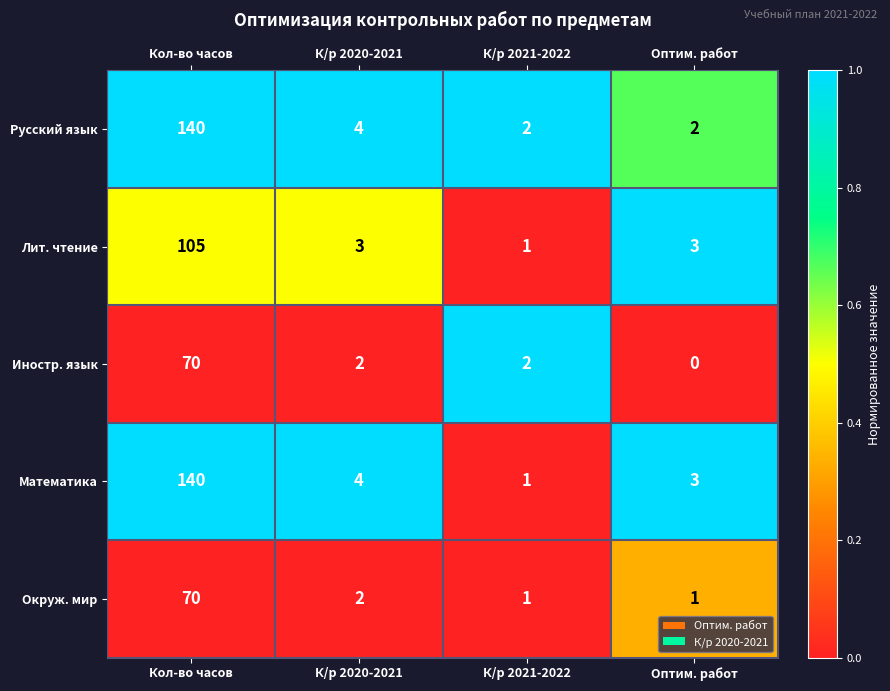

Which label corresponds to the smallest value in the chart?

Оптим. работ